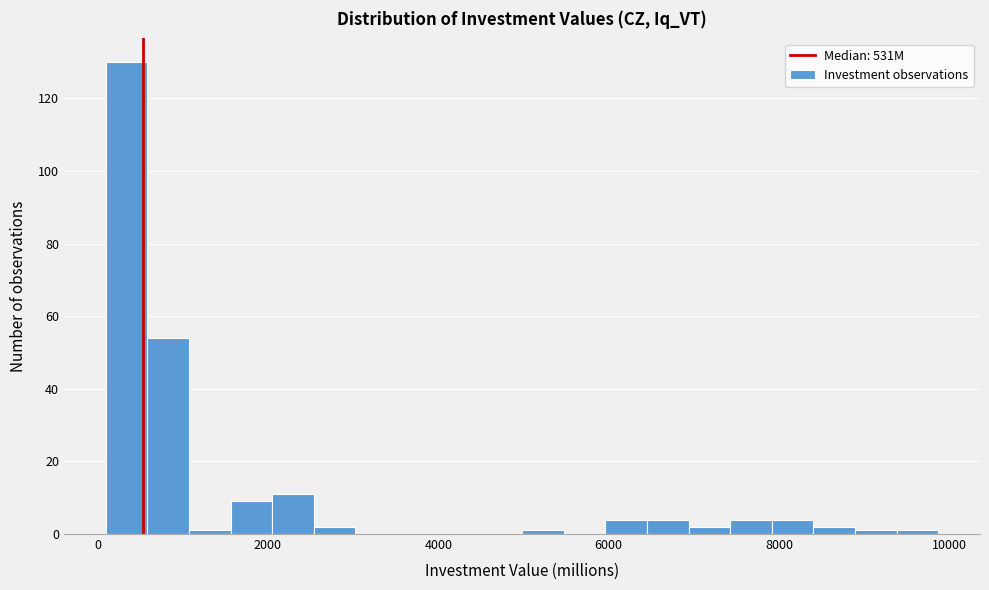

Read against the x-axis, roughly where is the centre of the tallest bar?

400